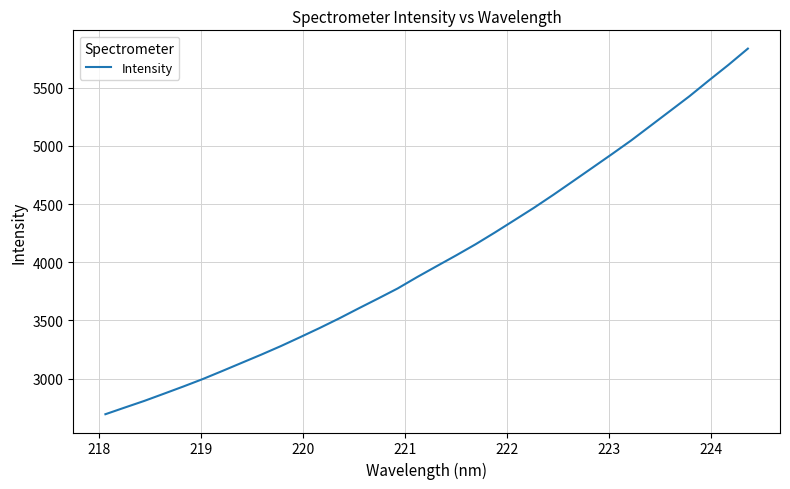

What is the greatest value displayed?

5835.0